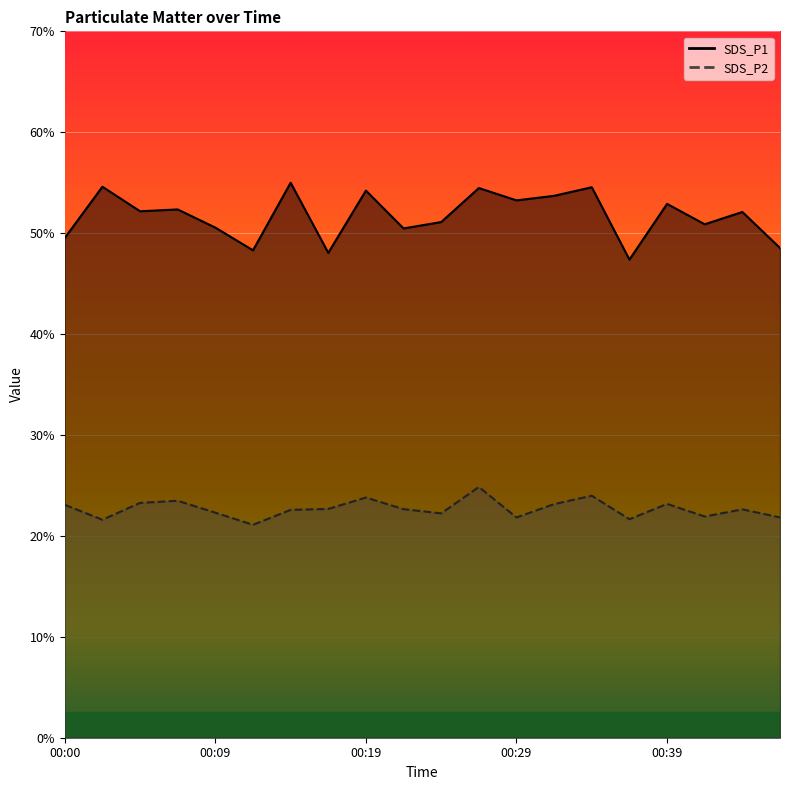

Which category has the highest value in the SDS_P2 series?

00:26